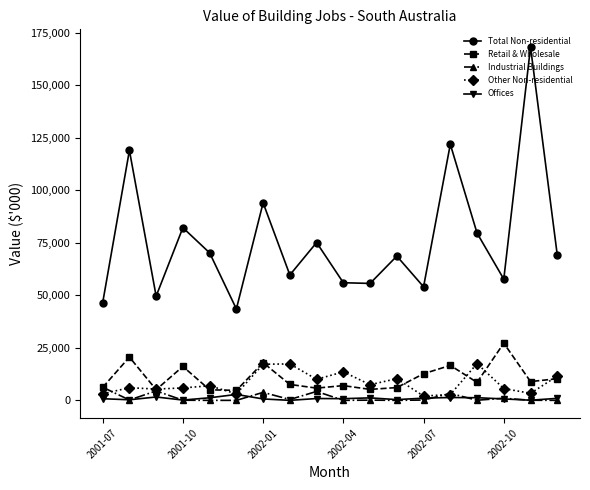

How many interior local peaks does the Total Non-residential series have?

7